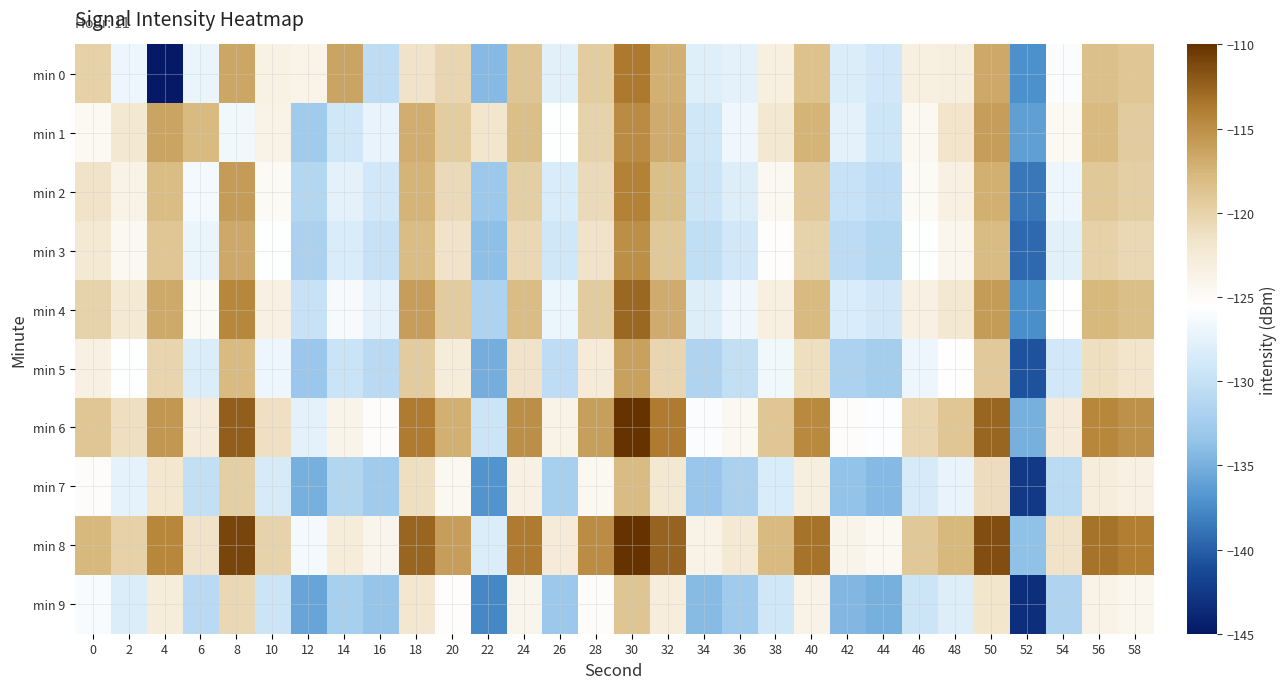

Reading left to right, what are all the values shown in this chart?

min 0: 0=-119.9	2=-126.9	4=-145.1	6=-127.1	8=-116.5	10=-123.6	12=-123.9	14=-116.3	16=-130.4	18=-121.6	20=-120.3	22=-134.3	24=-118.9	26=-127.7	28=-119.5	30=-113.6	32=-117.1	34=-128.0	36=-127.5	38=-123.3	40=-118.5	42=-128.3	44=-128.9	46=-123.2	48=-123.0	50=-116.6	52=-137.2	54=-125.9	56=-118.4	58=-118.9
min 1: 0=-124.7	2=-122.1	4=-116.4	6=-117.9	8=-126.6	10=-123.7	12=-132.8	14=-129.2	16=-127.3	18=-117.0	20=-119.5	22=-121.8	24=-118.3	26=-125.6	28=-120.1	30=-114.7	32=-116.9	34=-129.2	36=-126.8	38=-122.1	40=-117.4	42=-127.6	44=-129.3	46=-124.5	48=-121.7	50=-115.9	52=-136.2	54=-124.7	56=-117.8	58=-119.4
min 2: 0=-121.5	2=-123.7	4=-118.2	6=-126.3	8=-115.8	10=-124.9	12=-131.2	14=-127.6	16=-128.9	18=-117.4	20=-120.8	22=-133.1	24=-119.6	26=-128.4	28=-120.7	30=-114.2	32=-118.3	34=-129.5	36=-128.1	38=-124.6	40=-119.2	42=-129.8	44=-130.4	46=-124.9	48=-123.5	50=-117.2	52=-138.7	54=-126.9	56=-119.1	58=-119.7
min 3: 0=-122.3	2=-124.5	4=-119.0	6=-127.1	8=-116.6	10=-125.7	12=-132.0	14=-128.4	16=-129.7	18=-118.2	20=-121.6	22=-133.9	24=-120.4	26=-129.2	28=-121.5	30=-115.0	32=-119.1	34=-130.3	36=-128.9	38=-125.4	40=-120.0	42=-130.6	44=-131.2	46=-125.7	48=-124.3	50=-118.0	52=-139.5	54=-127.7	56=-119.9	58=-120.5
min 4: 0=-120.1	2=-122.3	4=-116.8	6=-124.9	8=-114.4	10=-123.5	12=-129.8	14=-126.2	16=-127.5	18=-116.0	20=-119.4	22=-131.7	24=-118.2	26=-127.0	28=-119.3	30=-112.8	32=-116.9	34=-128.1	36=-126.7	38=-123.2	40=-117.8	42=-128.4	44=-129.0	46=-123.5	48=-122.1	50=-115.8	52=-137.3	54=-125.5	56=-117.7	58=-118.3
min 5: 0=-123.5	2=-125.7	4=-120.2	6=-128.3	8=-117.8	10=-126.9	12=-133.2	14=-129.6	16=-130.9	18=-119.4	20=-122.8	22=-135.1	24=-121.6	26=-130.4	28=-122.7	30=-116.2	32=-120.3	34=-131.5	36=-130.1	38=-126.6	40=-121.2	42=-131.8	44=-132.4	46=-126.9	48=-125.5	50=-119.2	52=-140.7	54=-128.9	56=-121.1	58=-121.7
min 6: 0=-118.9	2=-121.1	4=-115.6	6=-122.7	8=-112.2	10=-121.3	12=-127.6	14=-124.0	16=-125.3	18=-113.8	20=-117.2	22=-129.5	24=-115.0	26=-123.8	28=-116.1	30=-109.6	32=-113.7	34=-125.9	36=-124.5	38=-119.0	40=-114.6	42=-125.2	44=-125.8	46=-120.3	48=-118.9	50=-112.6	52=-134.9	54=-122.7	56=-114.5	58=-115.1
min 7: 0=-125.3	2=-127.5	4=-122.0	6=-130.1	8=-119.6	10=-128.7	12=-135.0	14=-131.4	16=-132.7	18=-121.2	20=-124.6	22=-136.9	24=-123.4	26=-132.2	28=-124.5	30=-118.0	32=-122.1	34=-133.3	36=-131.9	38=-128.4	40=-123.0	42=-133.6	44=-134.2	46=-128.7	48=-127.3	50=-121.0	52=-142.5	54=-130.7	56=-122.9	58=-123.5
min 8: 0=-117.7	2=-119.9	4=-114.4	6=-121.5	8=-111.0	10=-120.1	12=-126.4	14=-122.8	16=-124.1	18=-112.6	20=-116.0	22=-128.3	24=-113.8	26=-122.6	28=-114.9	30=-108.4	32=-112.5	34=-123.7	36=-122.3	38=-117.8	40=-113.4	42=-124.0	44=-124.6	46=-119.1	48=-117.7	50=-111.4	52=-133.7	54=-121.5	56=-113.3	58=-113.9
min 9: 0=-126.1	2=-128.3	4=-122.8	6=-130.9	8=-120.4	10=-129.5	12=-135.8	14=-132.2	16=-133.5	18=-122.0	20=-125.4	22=-137.7	24=-124.2	26=-133.0	28=-125.3	30=-118.8	32=-122.9	34=-134.1	36=-132.7	38=-129.2	40=-123.8	42=-134.4	44=-135.0	46=-129.5	48=-128.1	50=-121.8	52=-143.3	54=-131.5	56=-123.7	58=-124.3